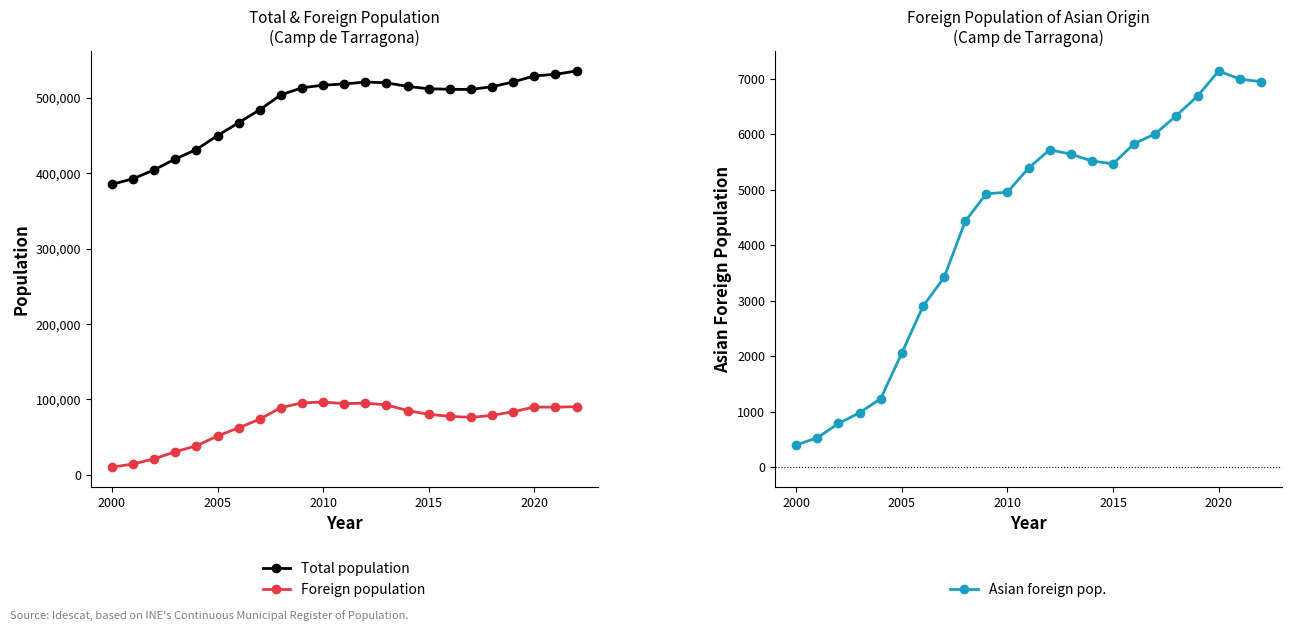

True or false: Total population and Asian foreign pop. intersect in this chart.

False